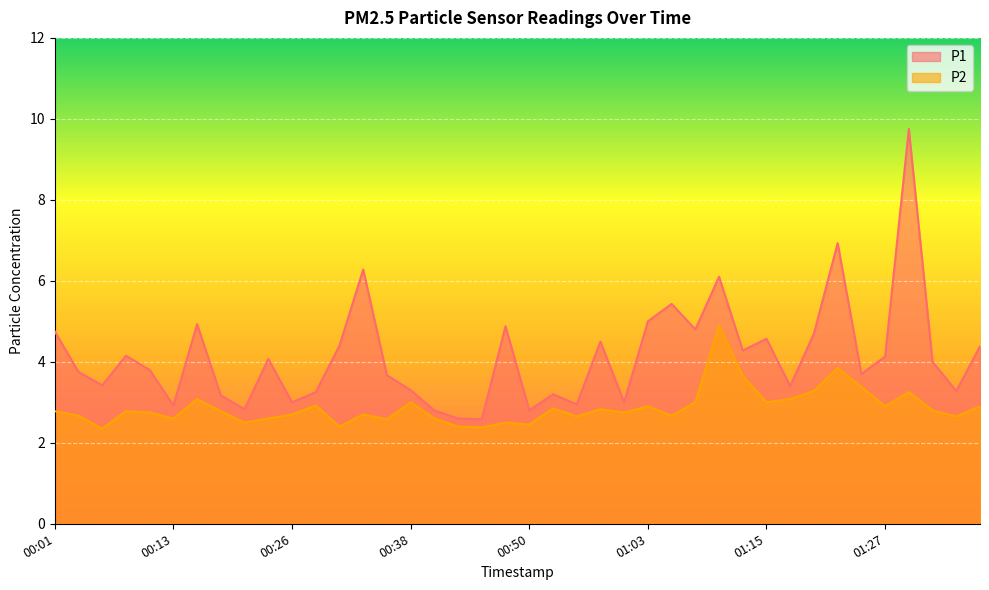

Which has a higher value, 00:43 or 00:35?

00:35